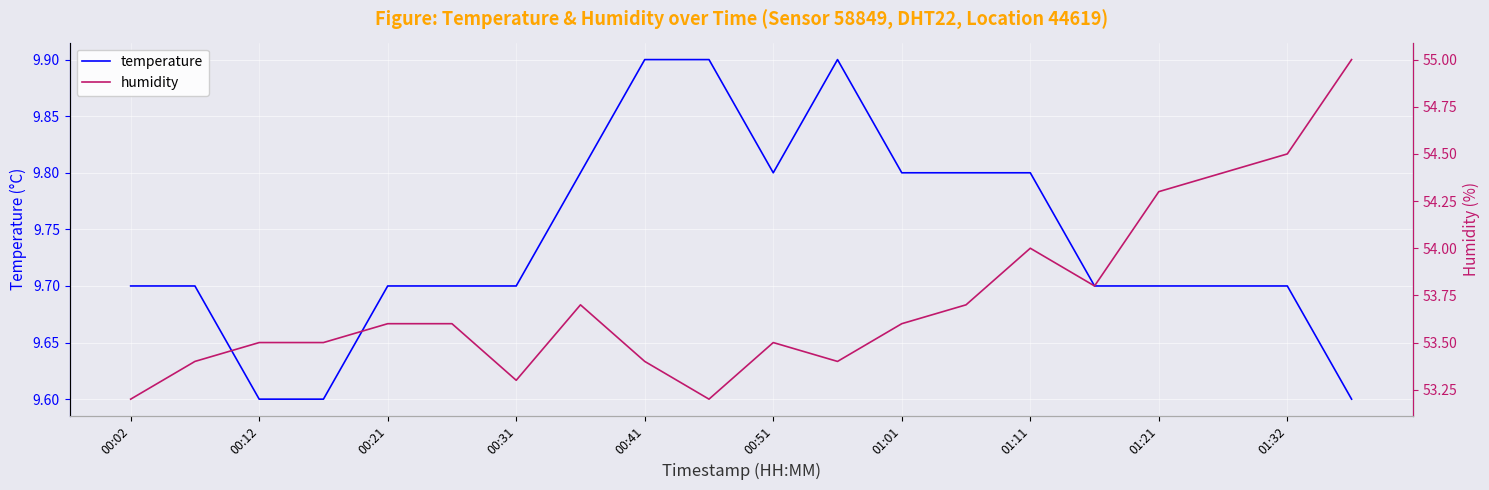

The value of temperature at 01:11 is 9.8. True or false?

True